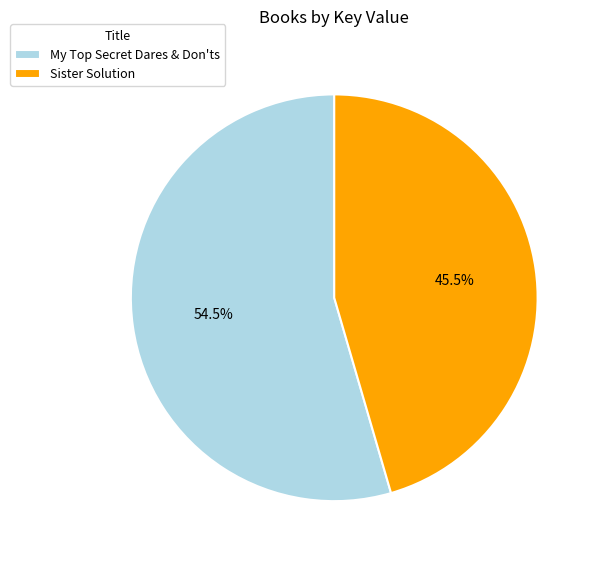

To the nearest percent, what is the average slice percentage?

50%